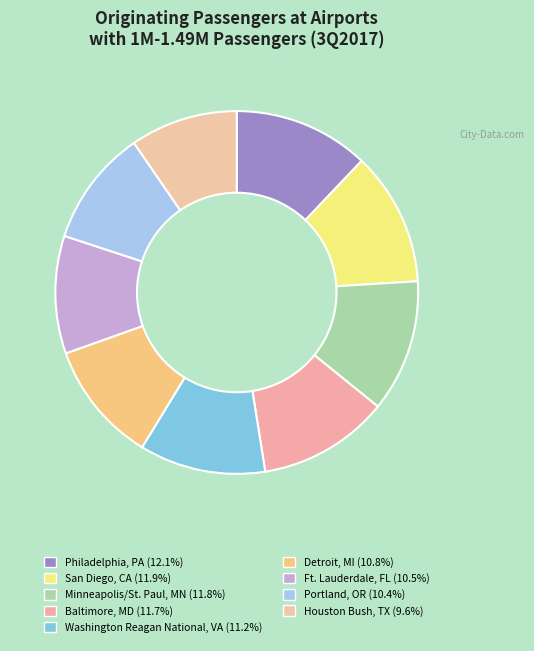

How many slices are in this pie chart?

9